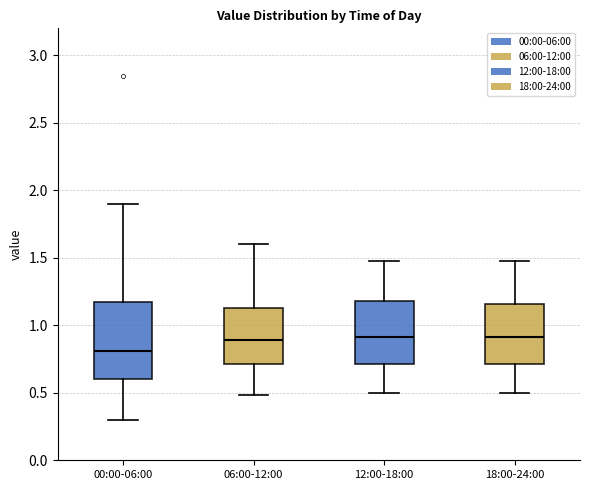

Where does the median line of the box for 06:00-12:00 sit on the y-axis? The values are not printed on the chart, so give them approximately, as read against the axis.

0.90